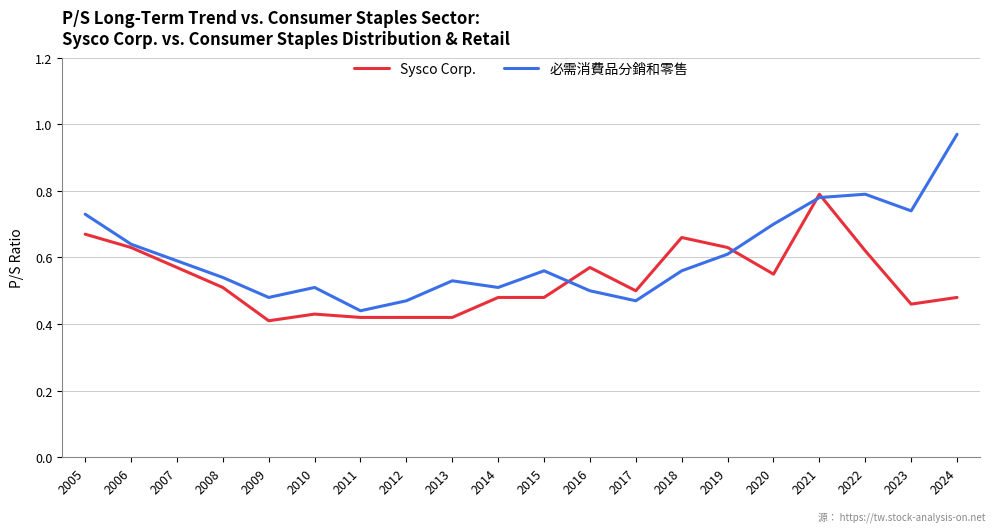

At which category does 必需消費品分銷和零售 reach its first local peak?

2010